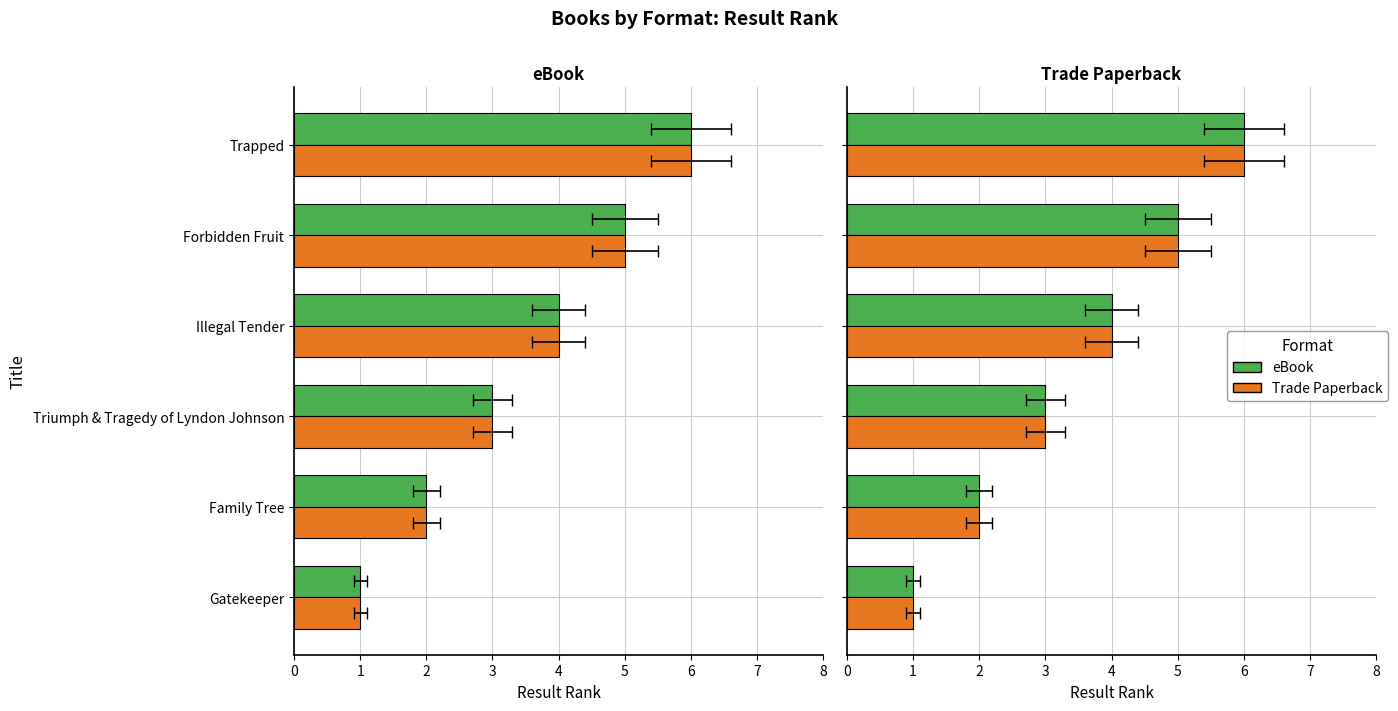

Count the number of categories in the chart.

6